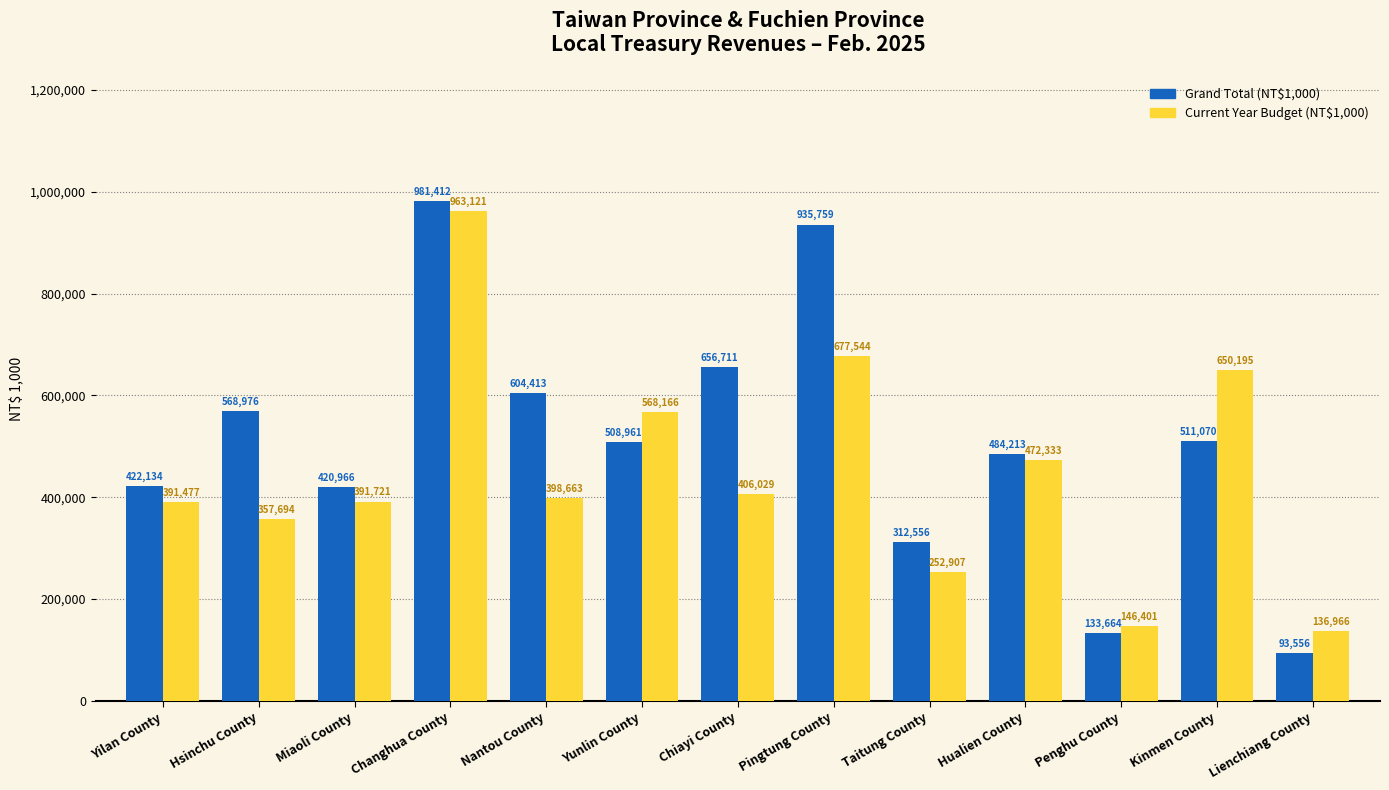

What is the difference between the maximum and minimum values in the Grand Total (NT$1,000) series?

887856